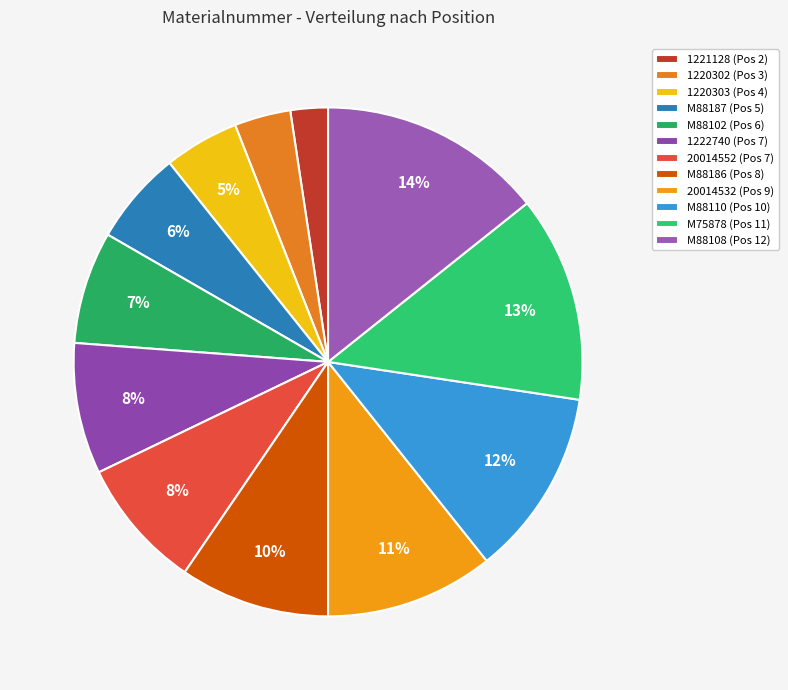

To the nearest percent, what is the difference between the largest and smallest slice percentages?

12%